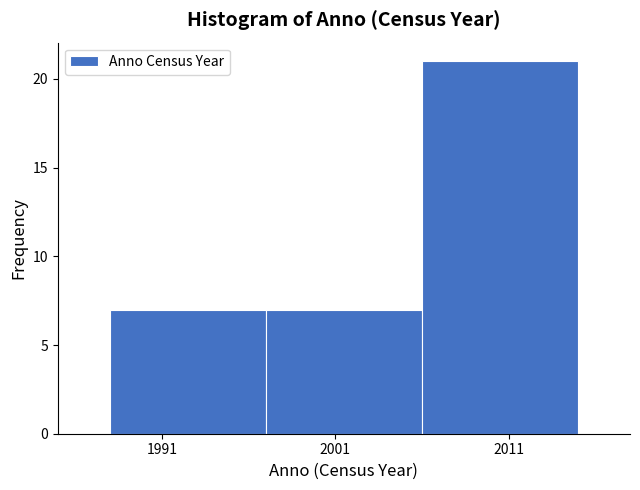

How tall is the bar that spans 1997 to 2006 on the x-axis? The values are not printed on the chart, so give them approximately, as read against the axis.

7